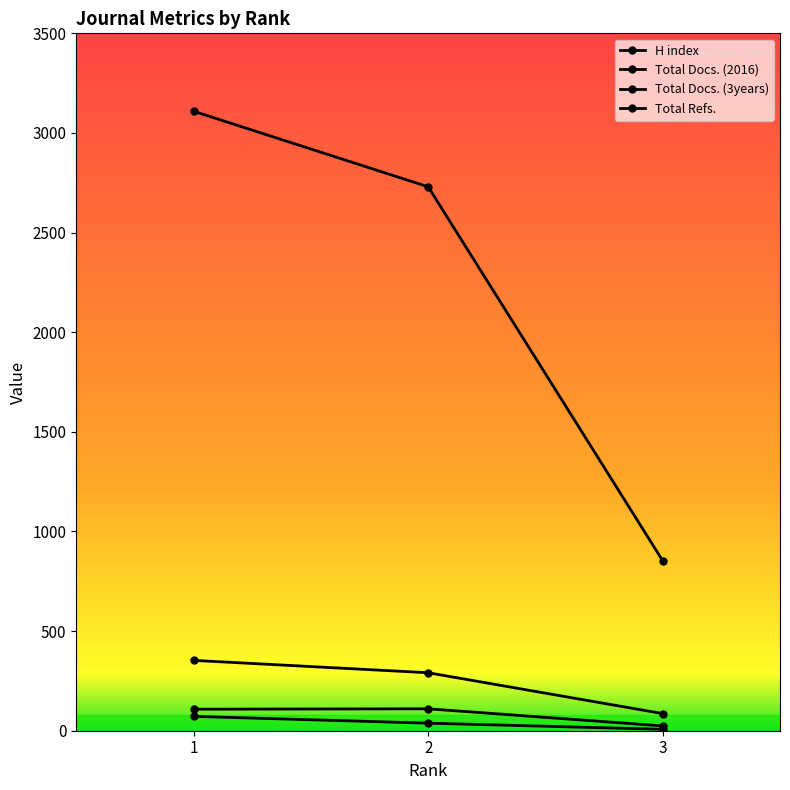

What value does the Total Docs. (3years) series have at 3?

86